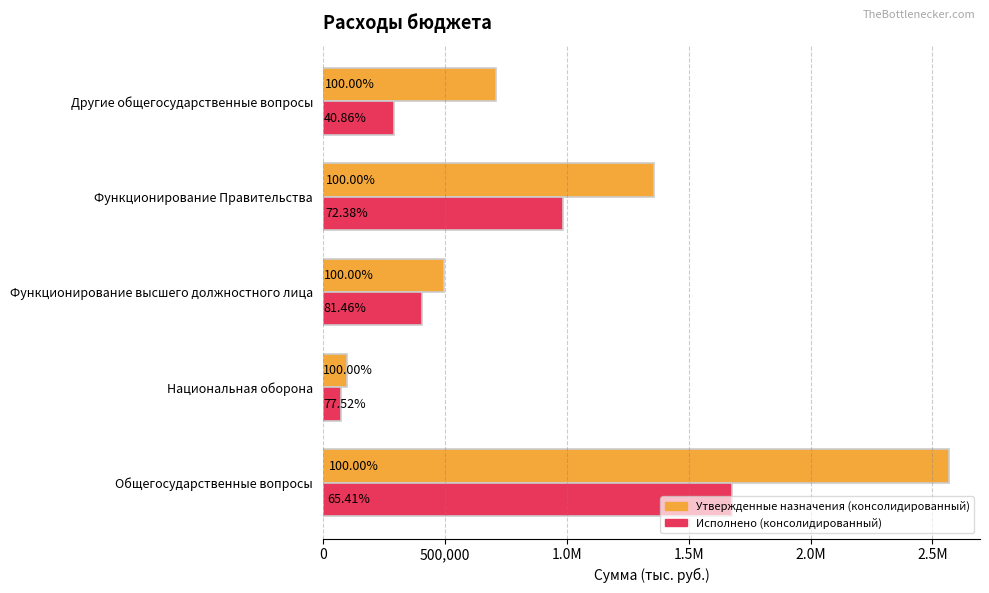

What are all the series names shown in the legend?

Утвержденные назначения (консолидированный), Исполнено (консолидированный)